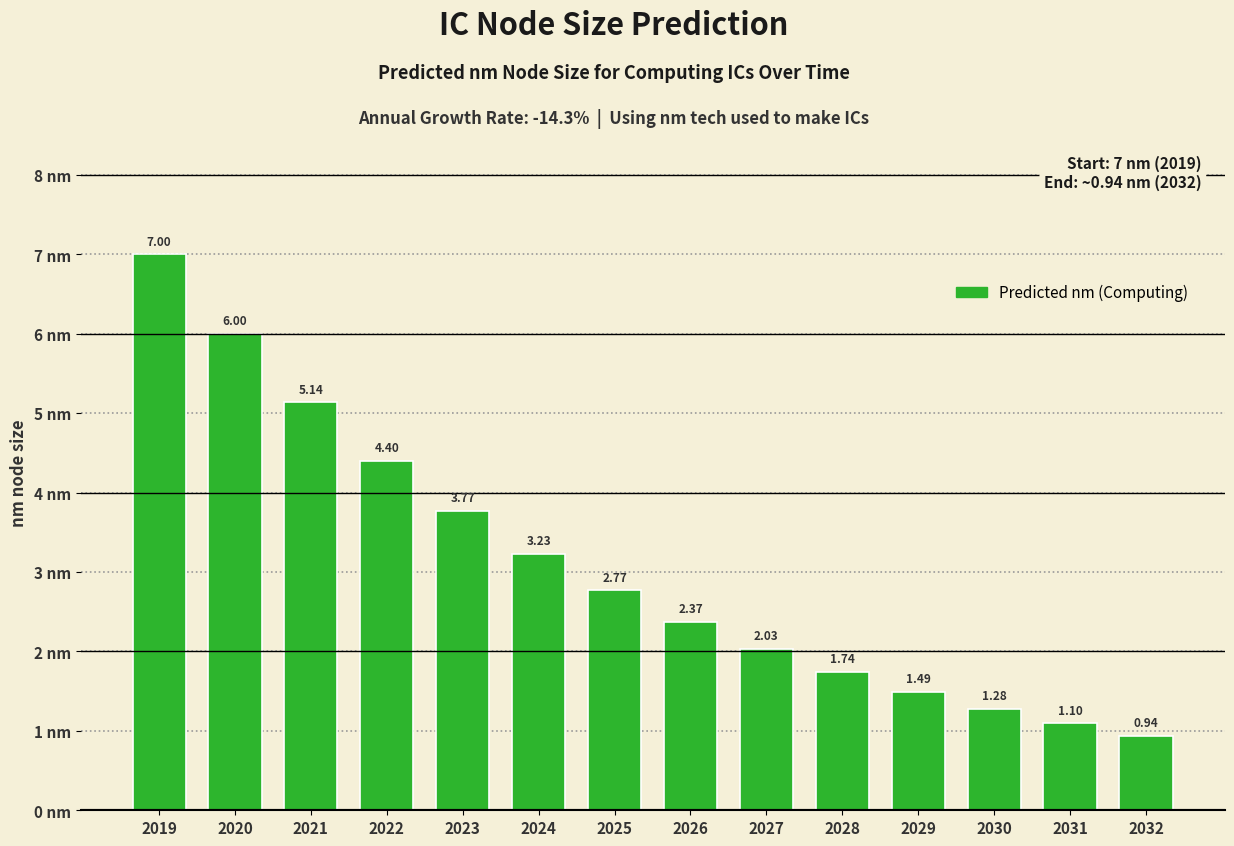

The chart shows a value of 4.4 at 2022. True or false?

True